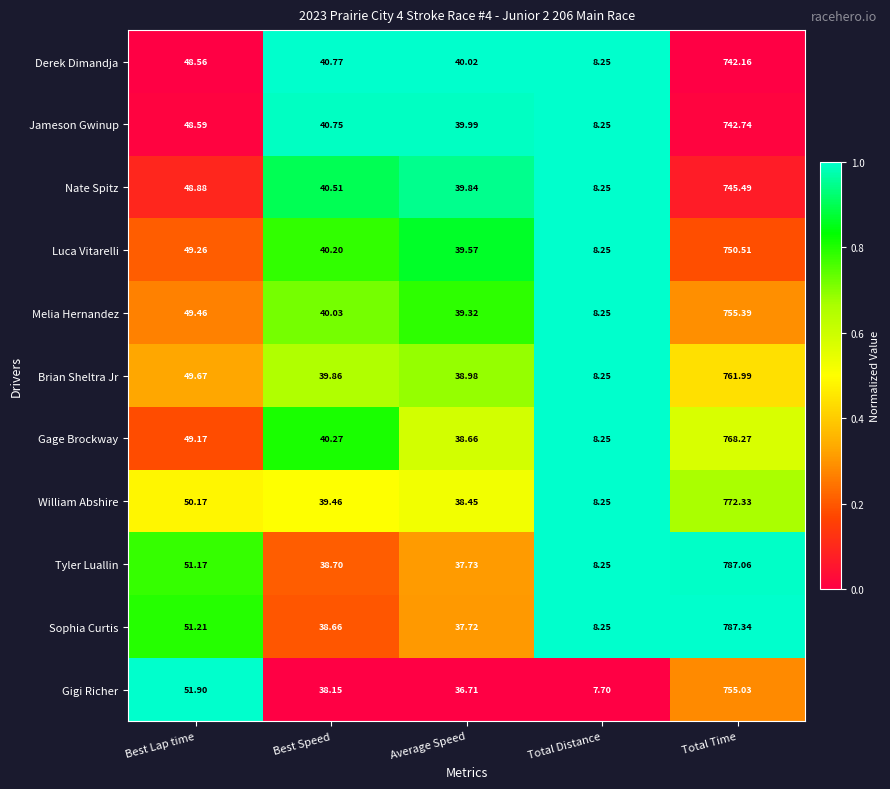

Which series has the largest total across all categories?

Sophia Curtis